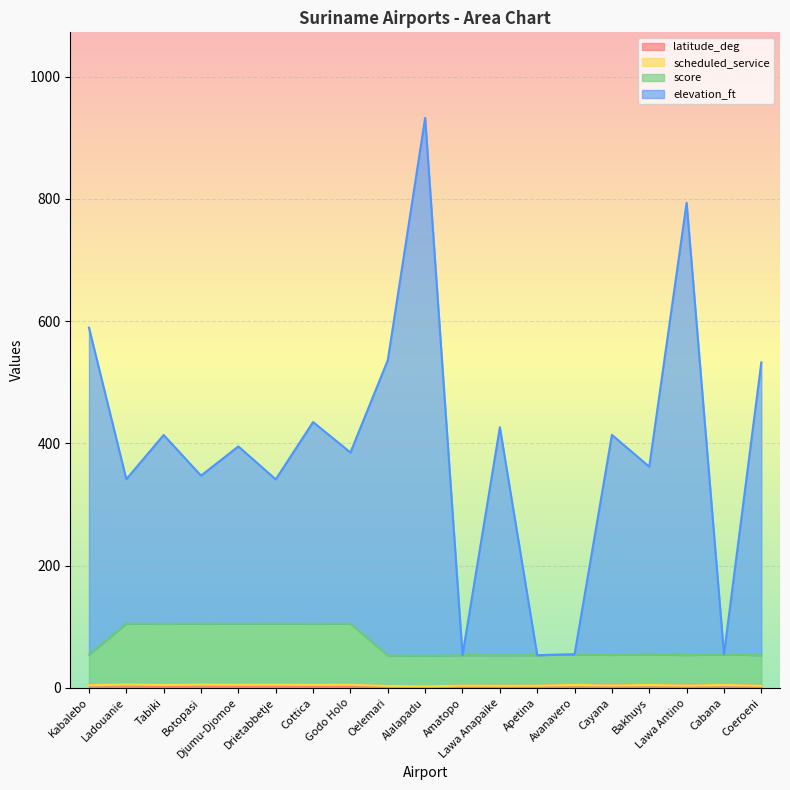

Which has a higher value, Cayana or Kabalebo?

Kabalebo